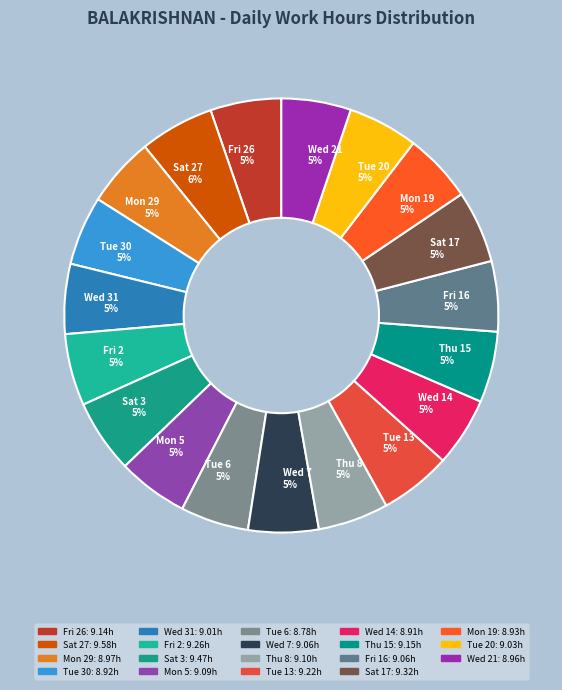

Is Fri 26 5% the majority of the pie?

No